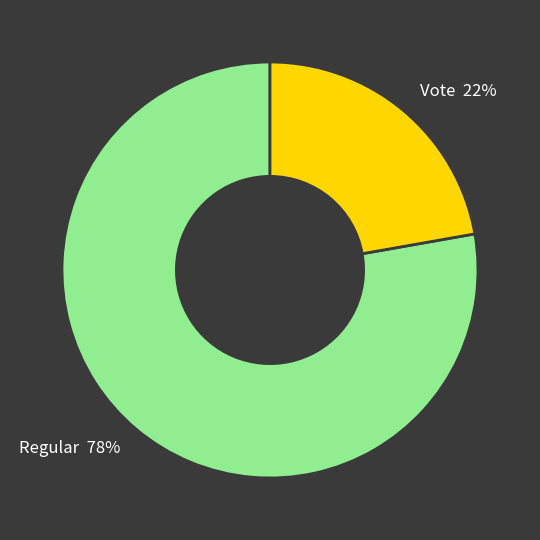

Which slice represents more than half of the pie?

Regular